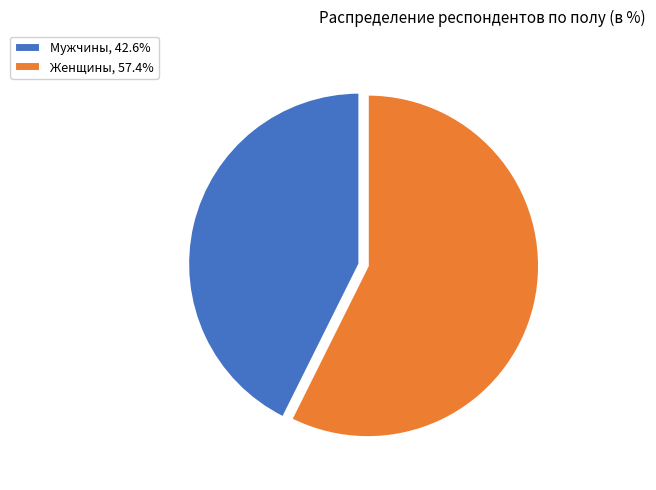

Does any single category account for the majority?

Yes